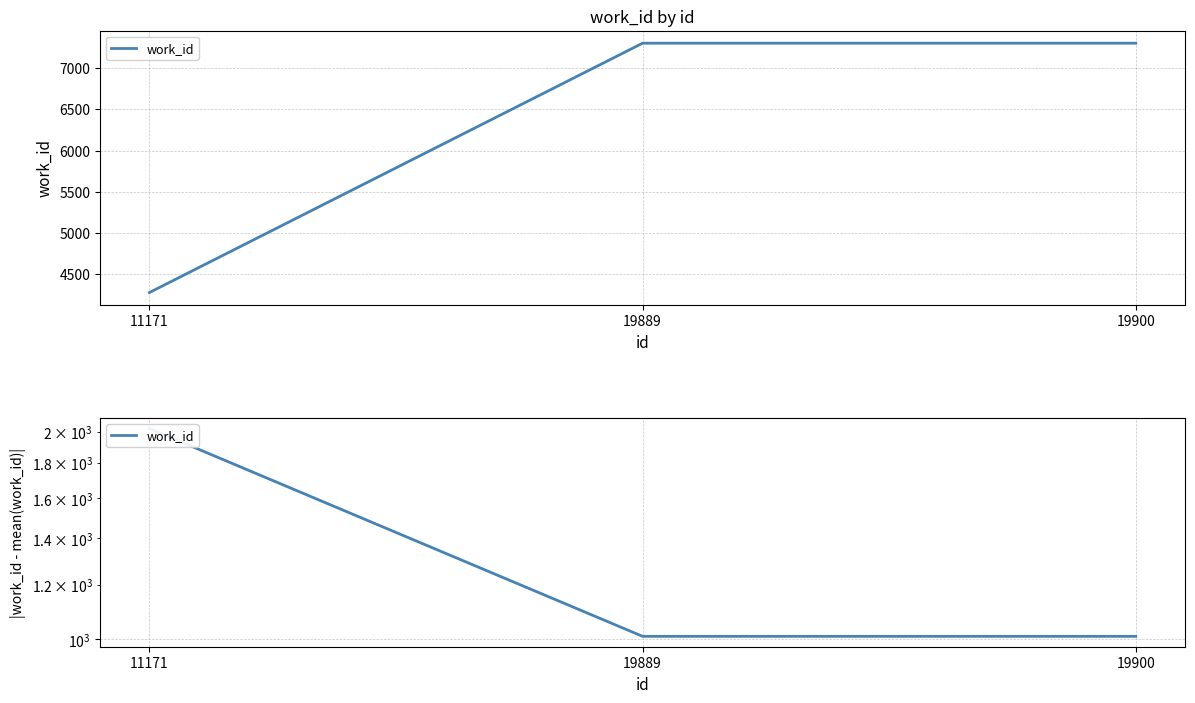

Does the chart display data point markers on the line(s)?

No